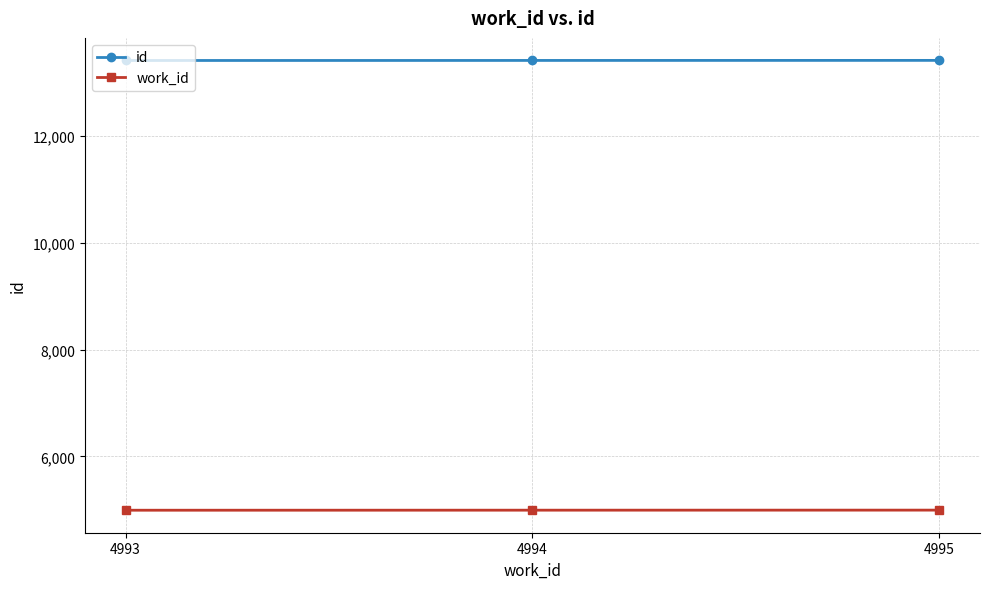

What is the maximum value shown in the chart?

13413